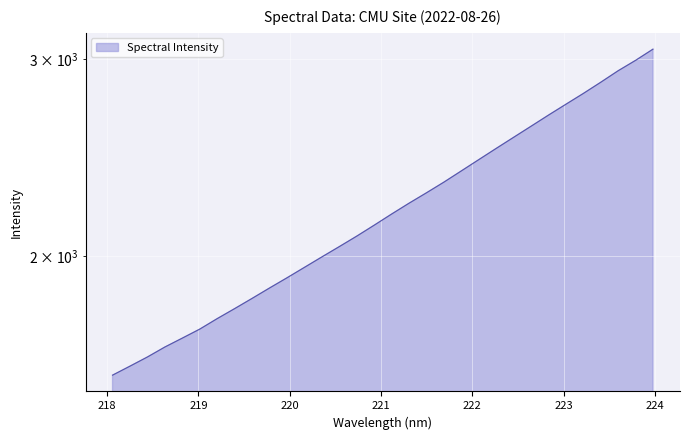

What is the difference between the values at 218.442 and 221.6902?

703.0